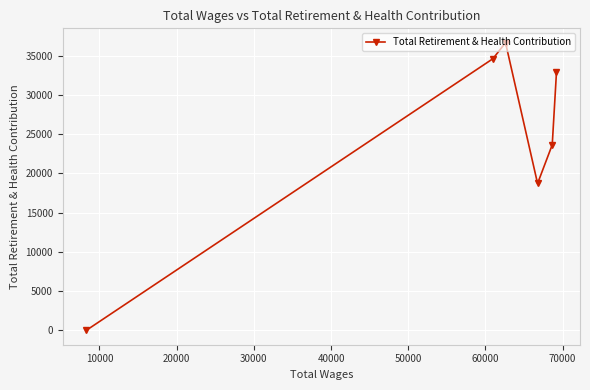

What is the value of the 2nd point from the left?

34607